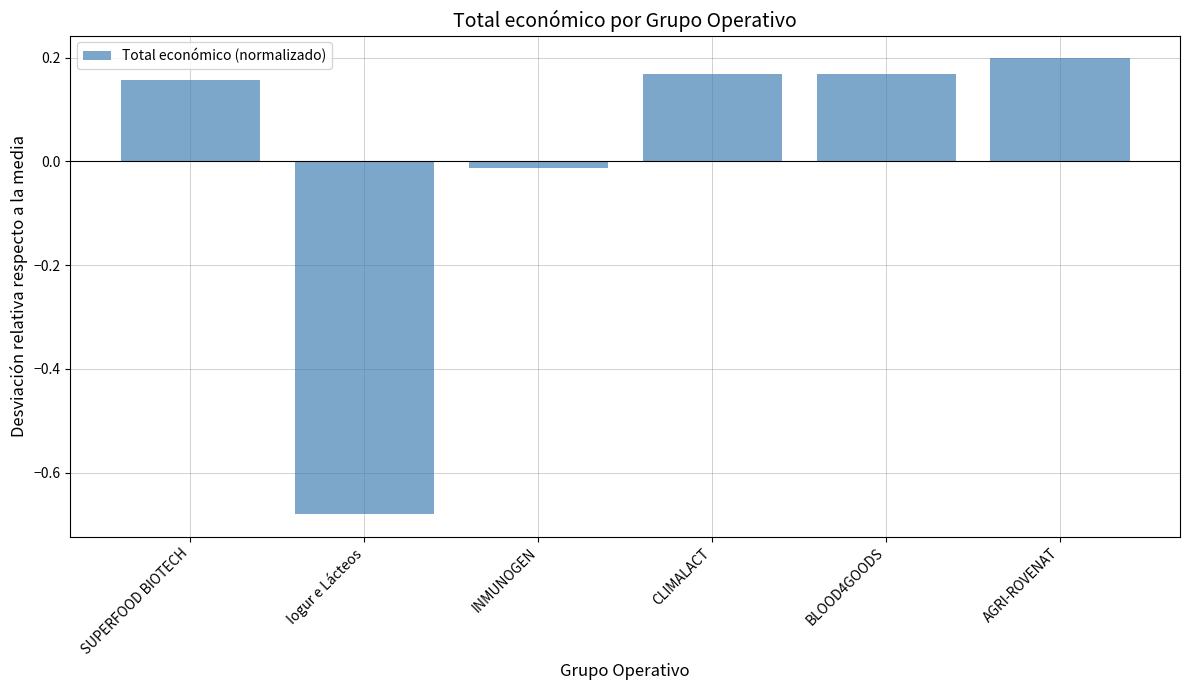

How many series are shown in this chart?

1